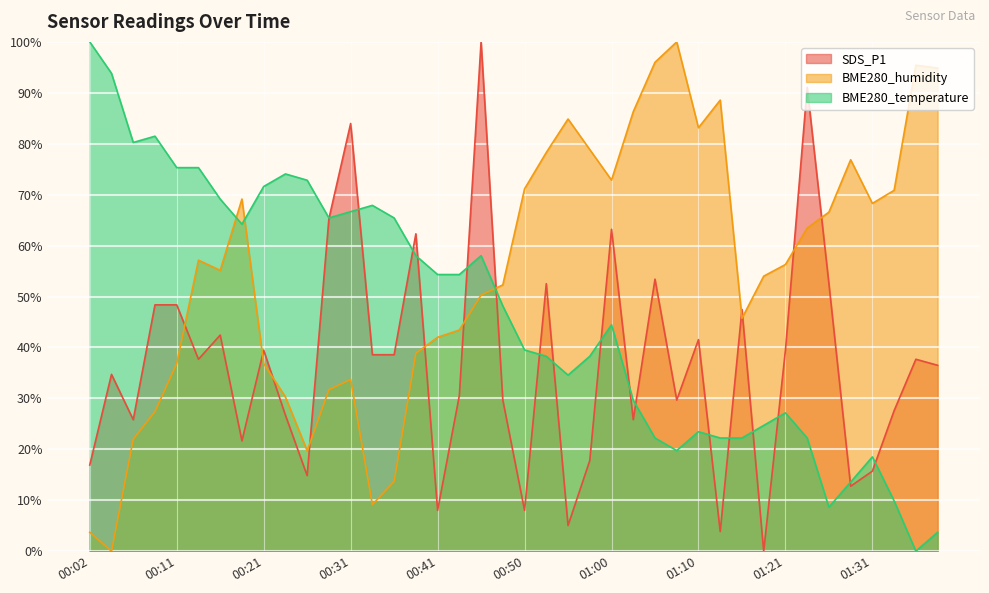

Where does the BME280_temperature series first go above 48?

00:02